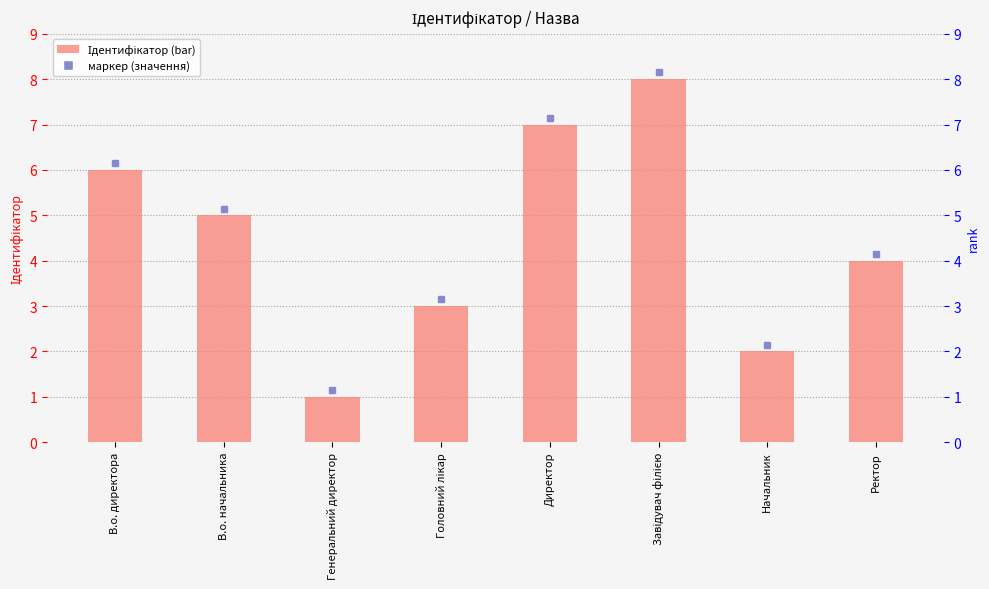

Count the number of categories in the chart.

8